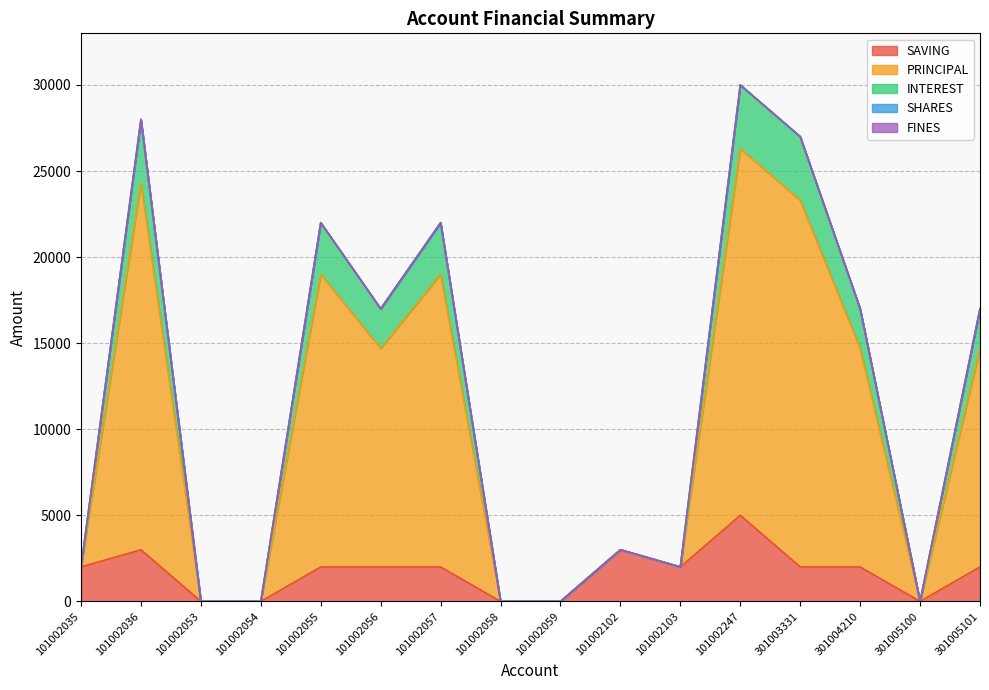

Does the chart have visible grid lines?

Yes